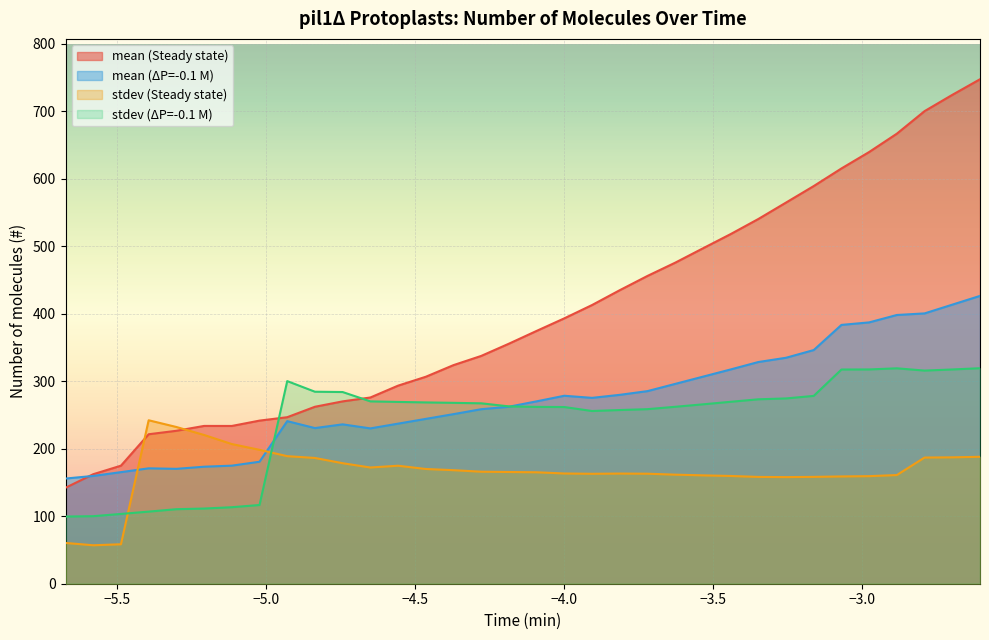

At how many categories does at least one series exceed 448?

13